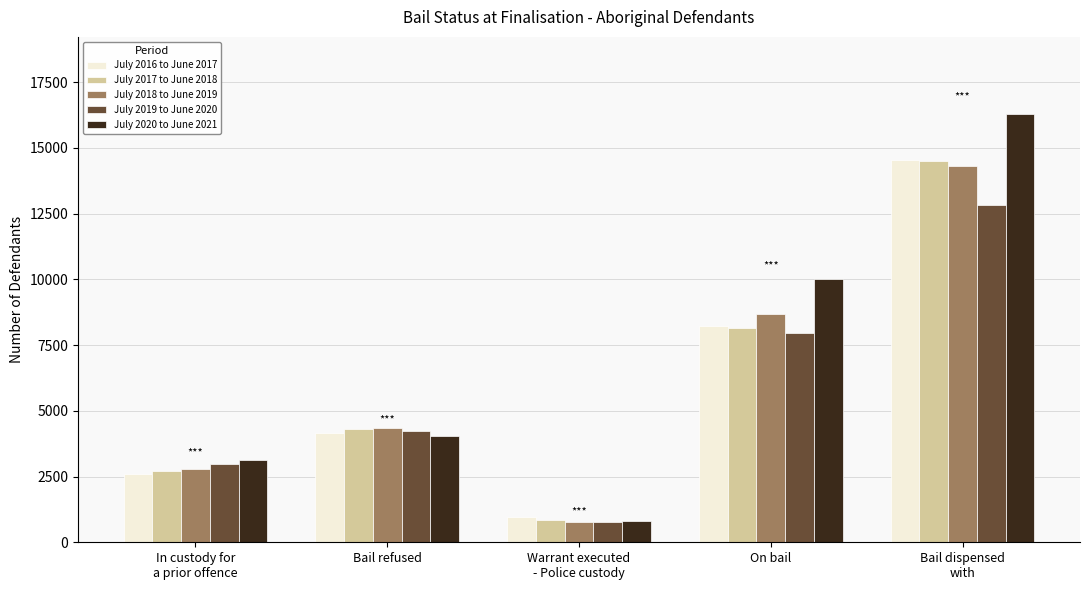

Which series has the widest spread of values?

July 2020 to June 2021